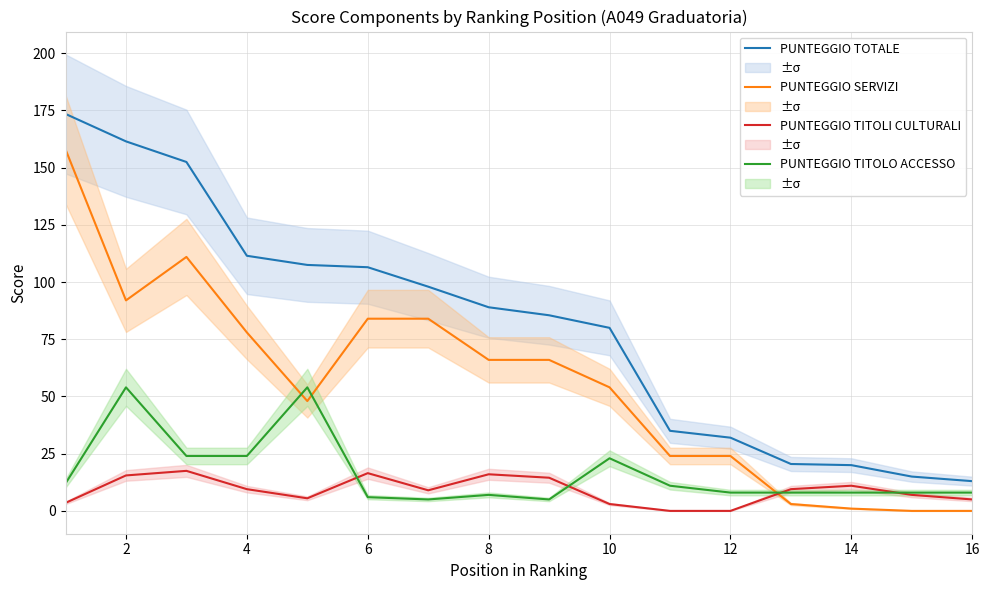

Is this an area chart (filled region under the line)?

No